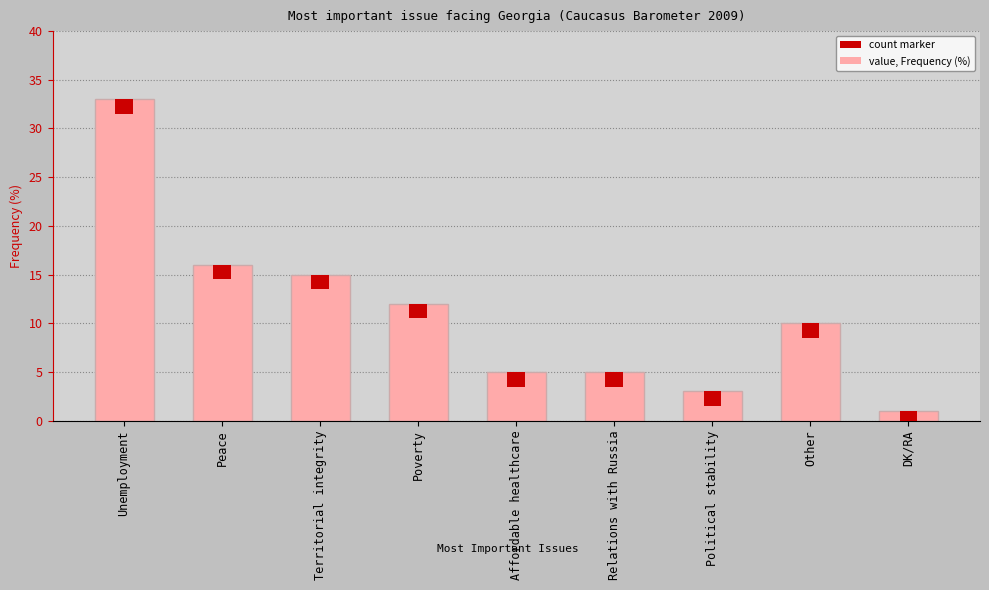

Reading left to right, transcribe all the data shown in this chart.

33	16	15	12	5	5	3	10	1